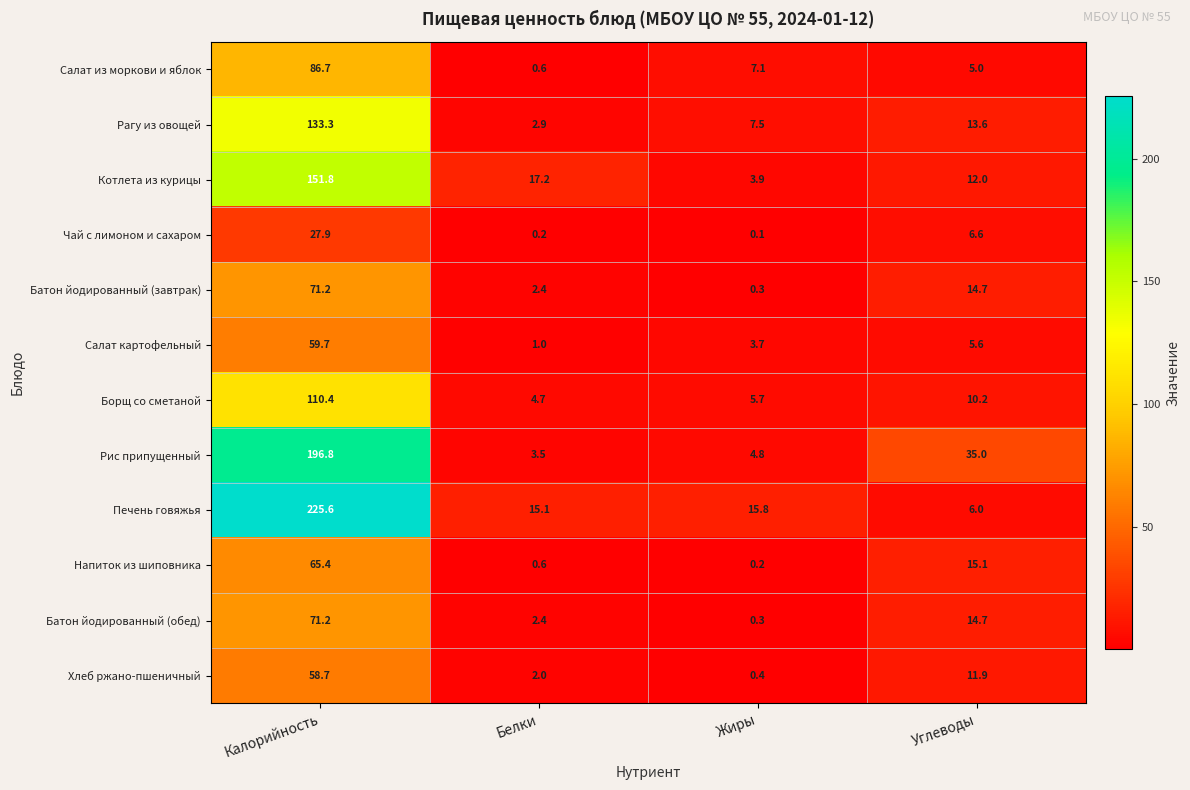

What is the difference between the highest and lowest values at Жиры?

15.7